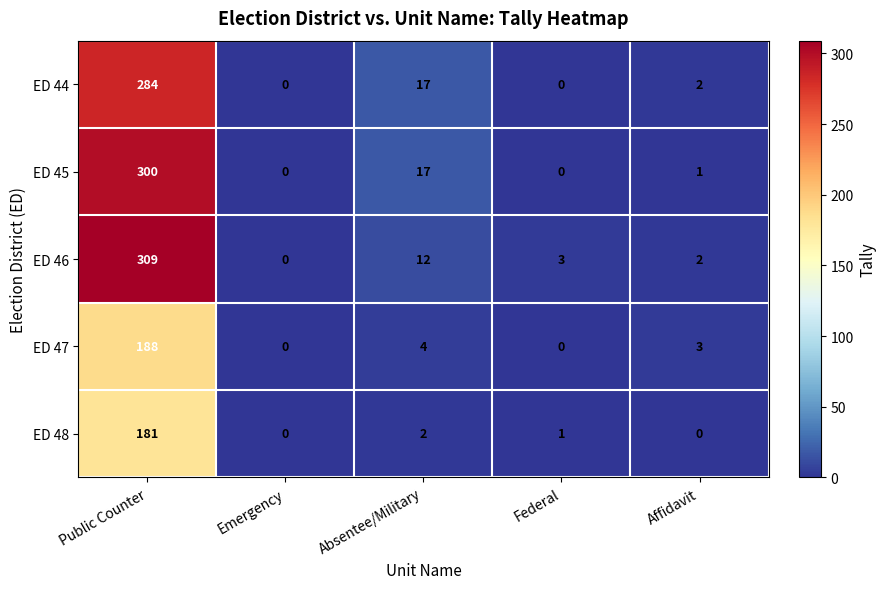

Which category has the highest value in the ED 45 series?

Public Counter